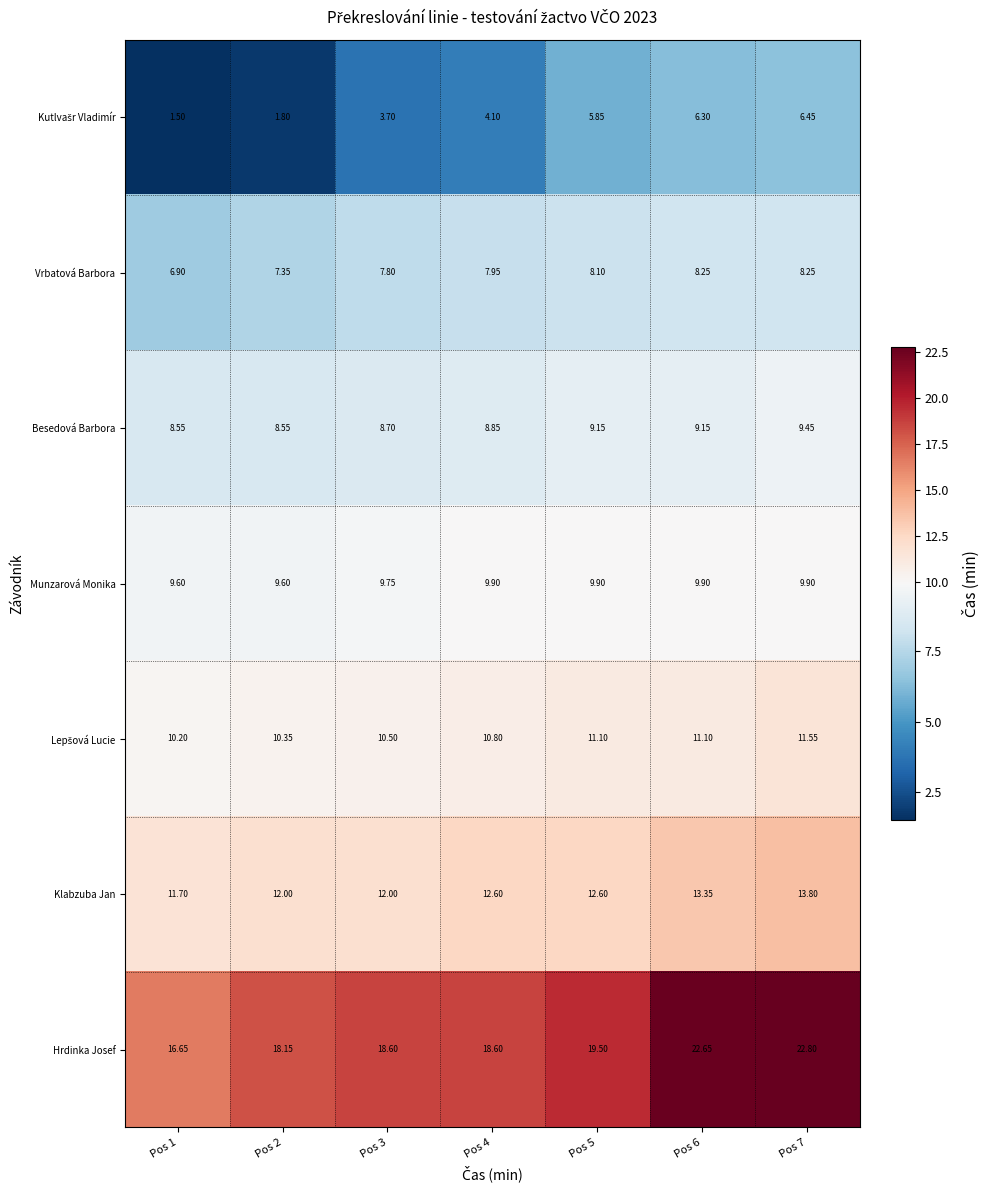

Between Pos 3 and Pos 4, which series saw the biggest shift?

Klabzuba Jan